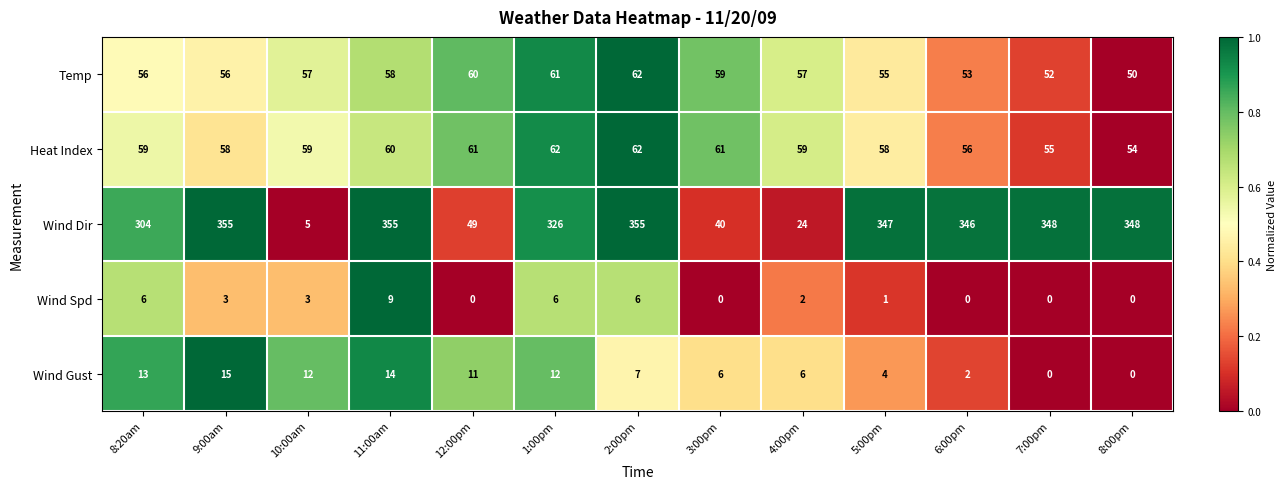

Where does the Wind Dir series first go above 346?

9:00am